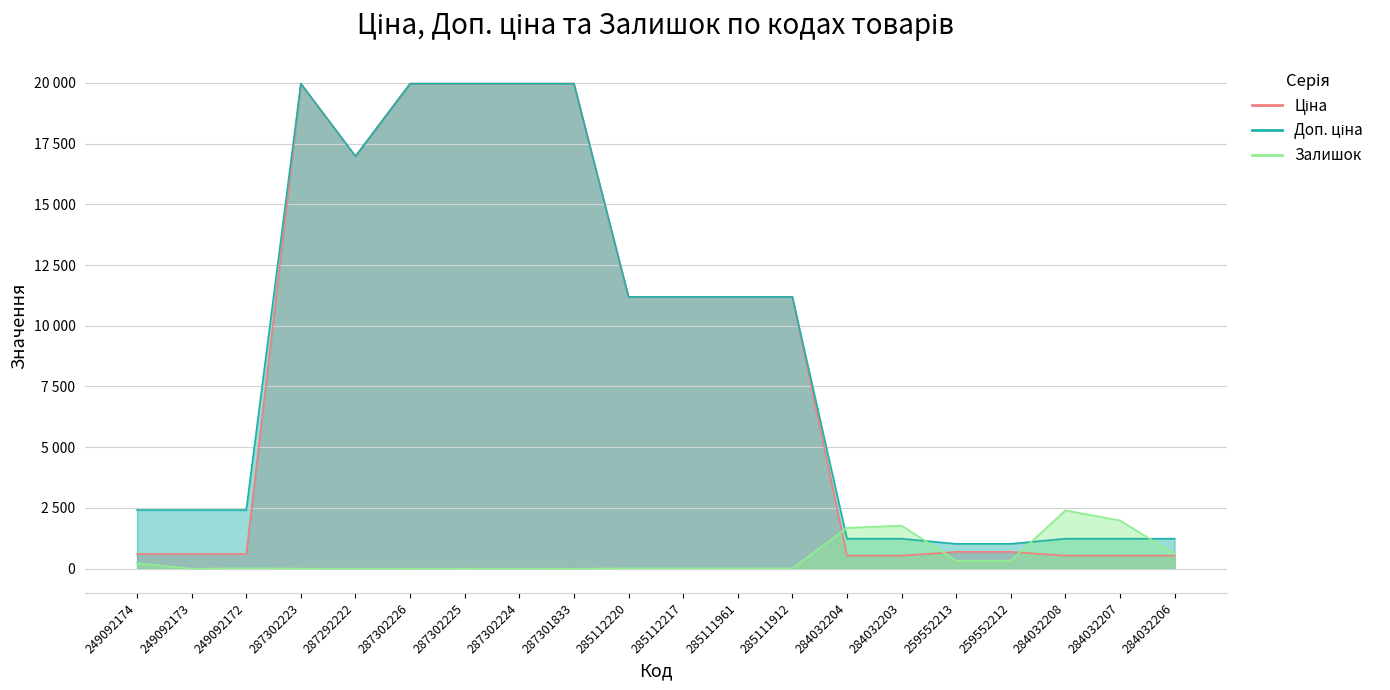

List the series in order of their peak value, lowest first.

Залишок, Ціна, Доп. ціна